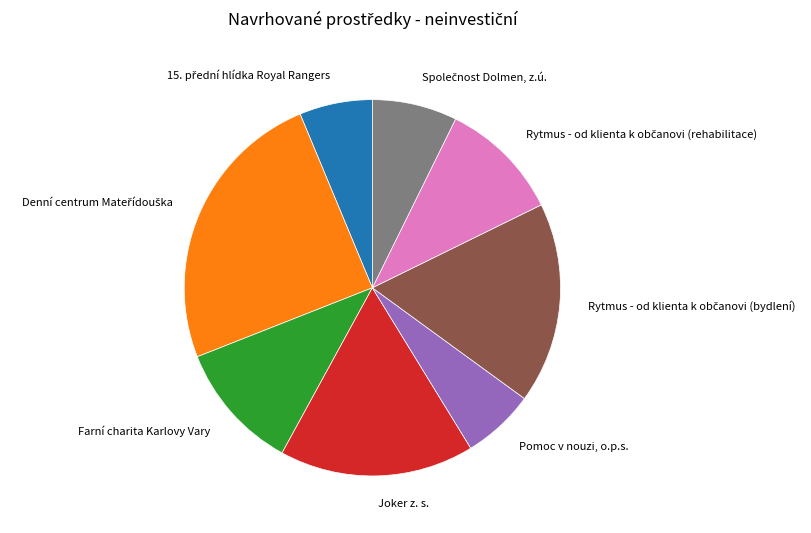

Is there a majority slice in this chart?

No